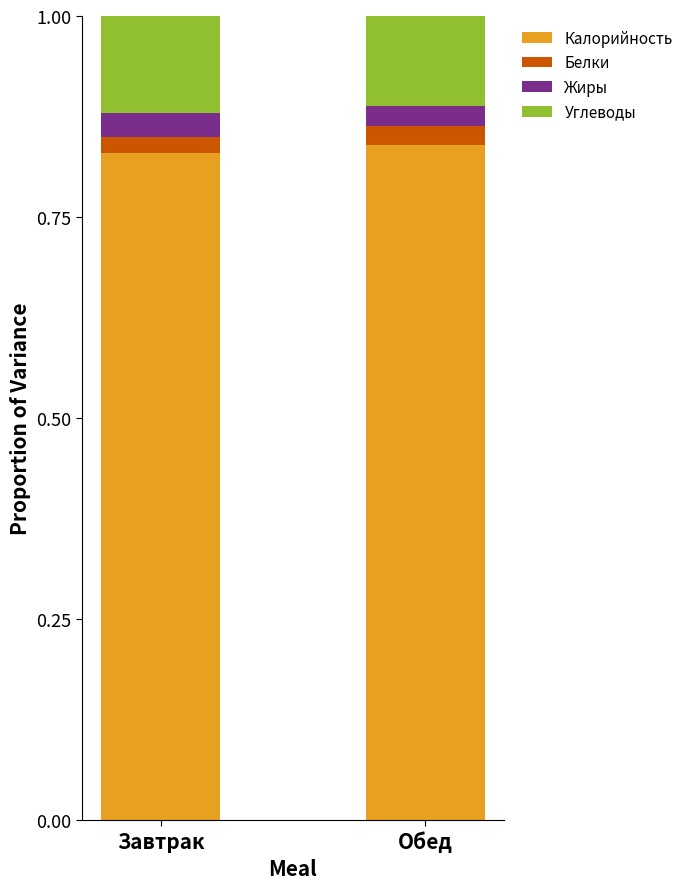

How many bars are there in total?

2